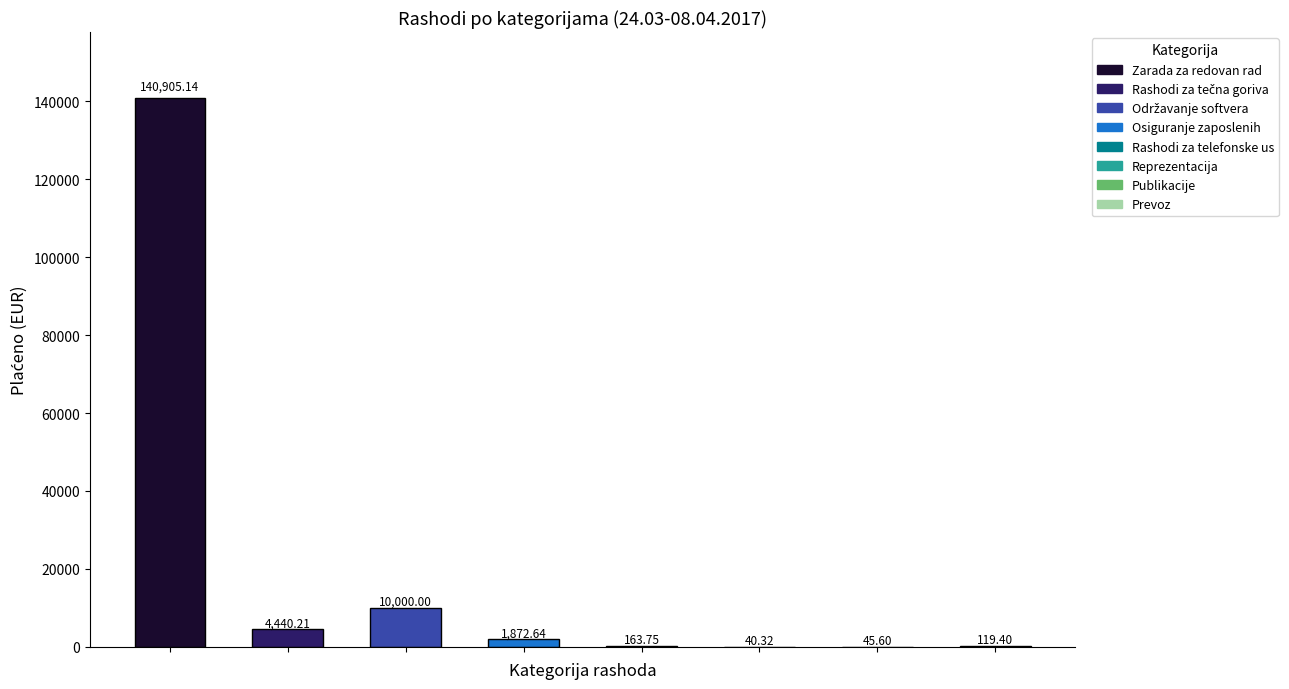

What is the sum of all values?

157587.1